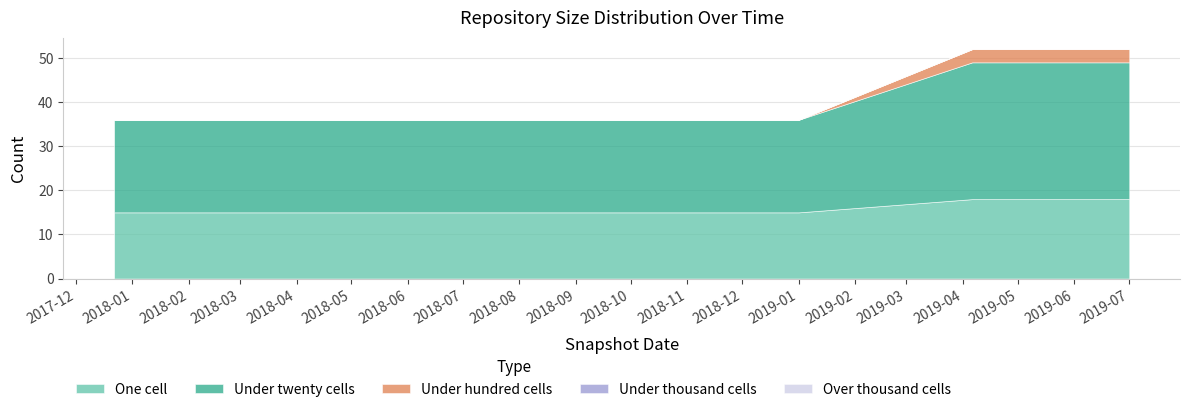

True or false: over_thousand_cells has more than 1 points higher than both neighbors.

False